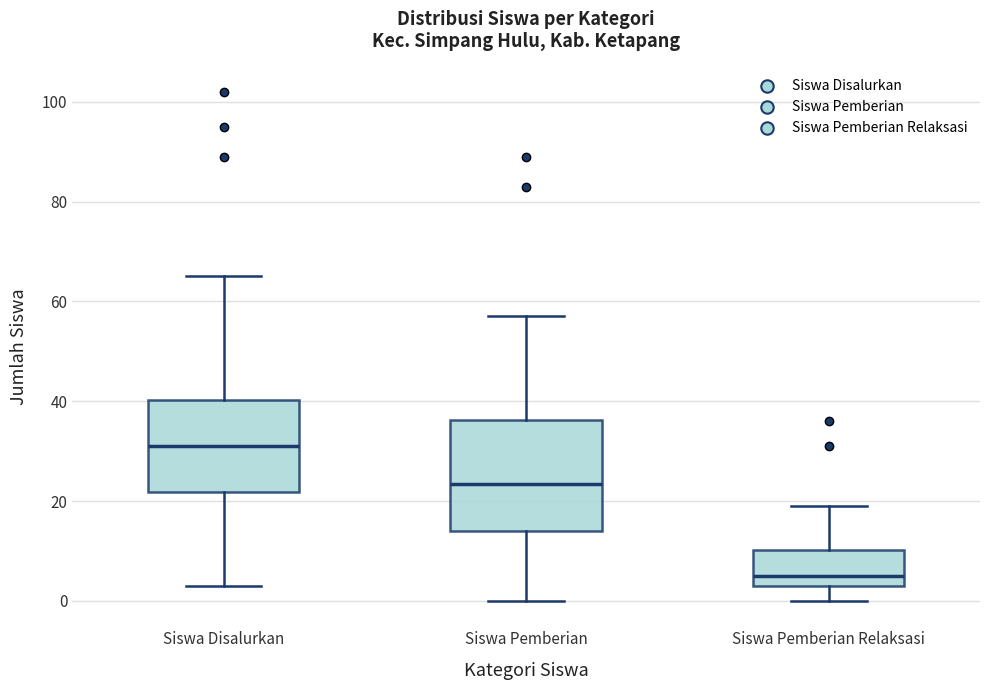

Which box's median line is the lowest?

Siswa Pemberian Relaksasi